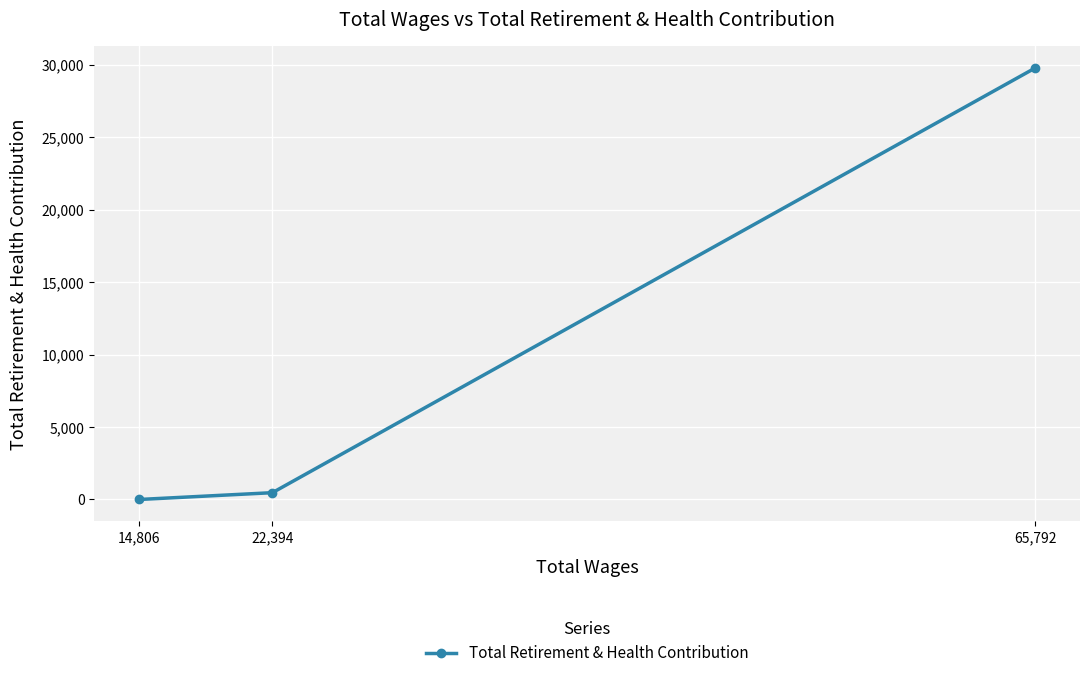

How many values exceed 470?

1